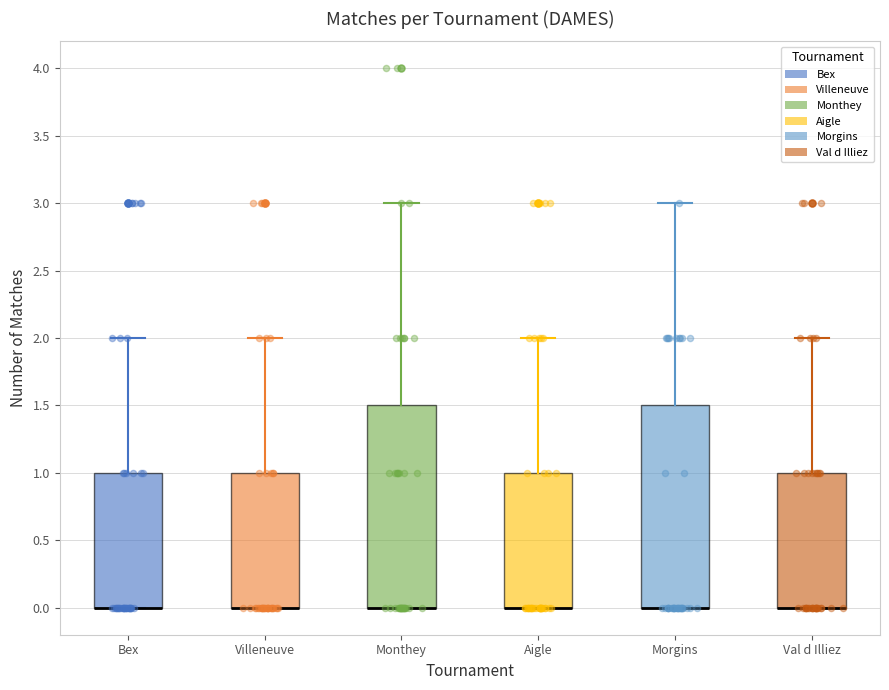

Where is the upper edge of the box for Val d Illiez on the y-axis? The values are not printed on the chart, so give them approximately, as read against the axis.

1.0